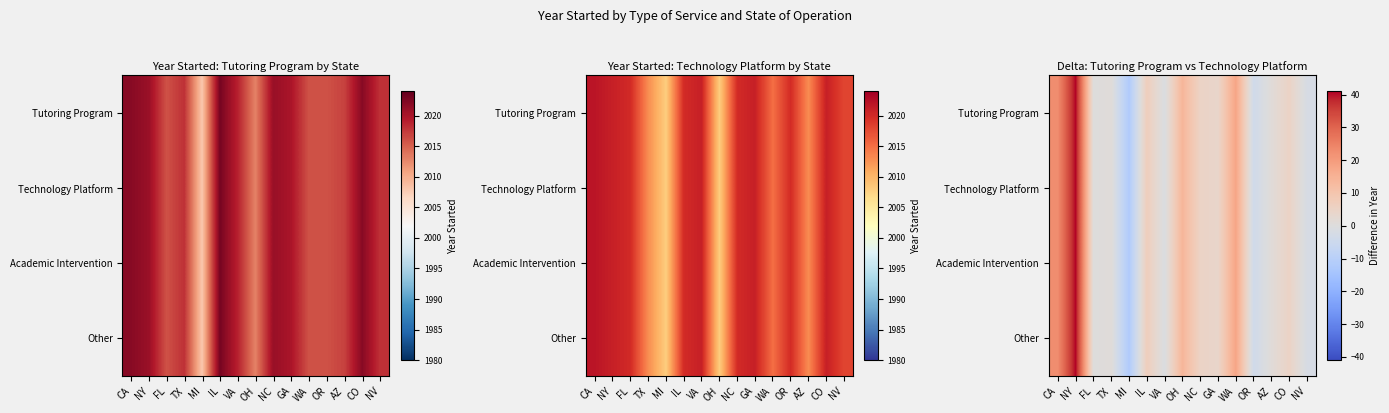

What is the total value across all series at GA?

16